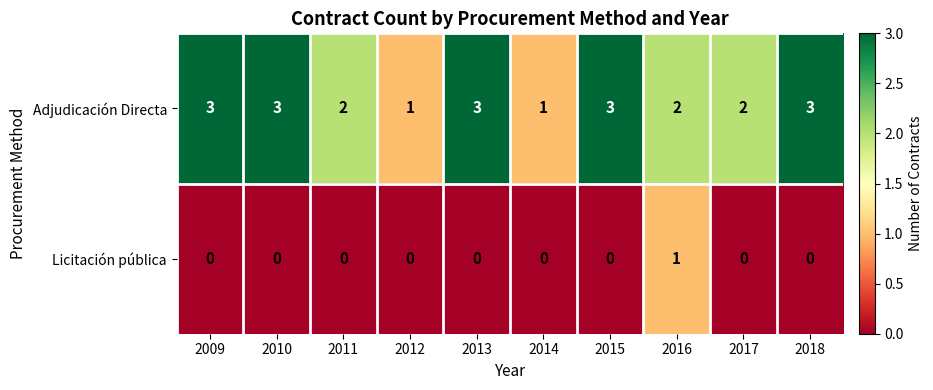

Reading left to right, extract all data points from this chart.

Adjudicación Directa: 3	3	2	1	3	1	3	2	2	3
Licitación pública: 0	0	0	0	0	0	0	1	0	0